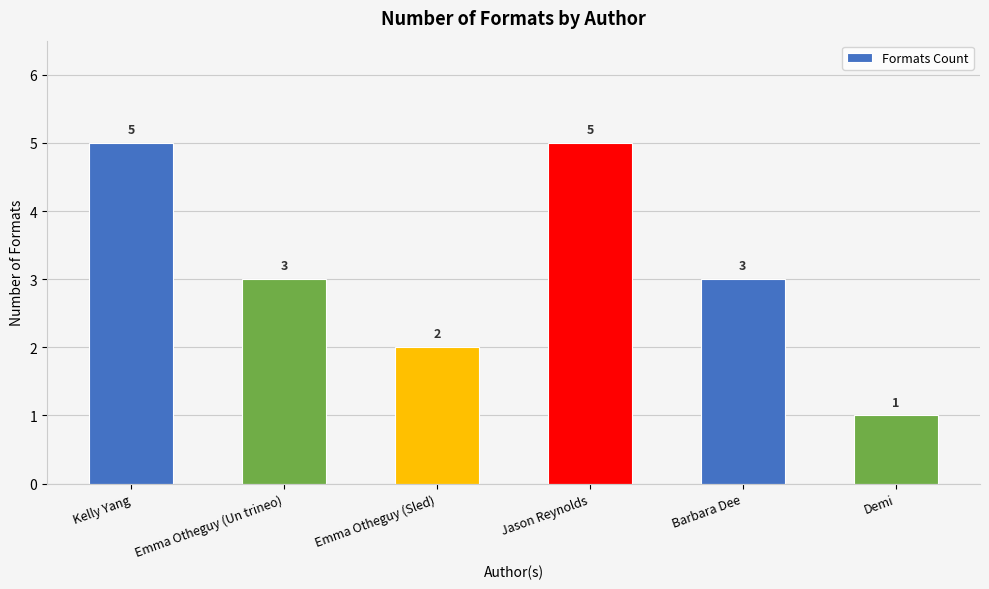

Are the bars horizontal?

No